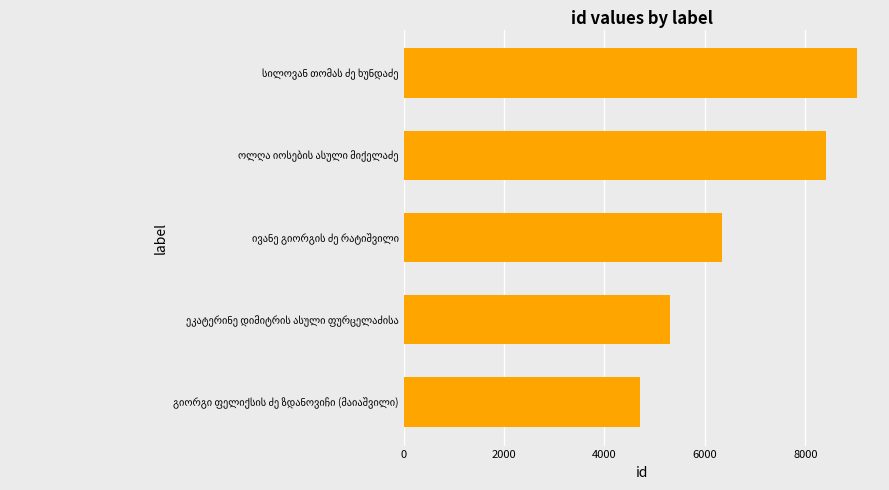

Does the chart contain stacked bars?

No